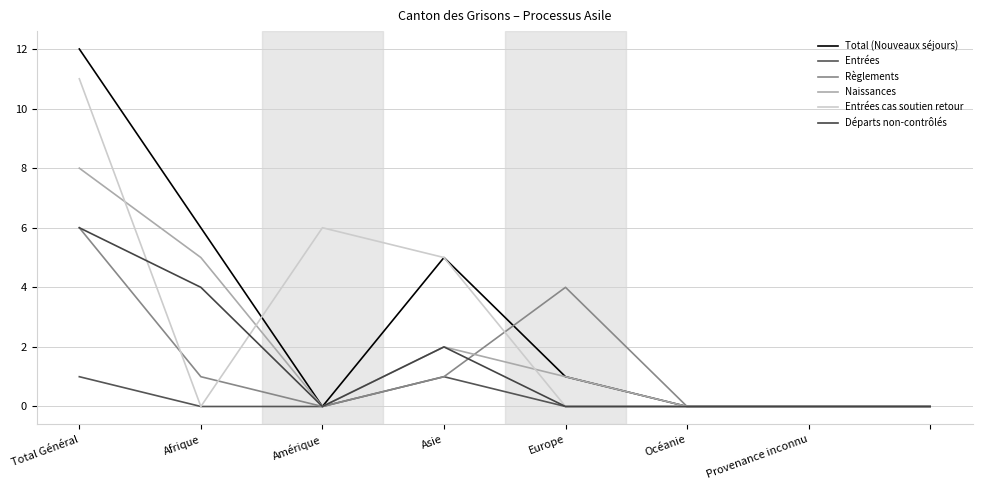

How many distinct data groups are displayed?

6